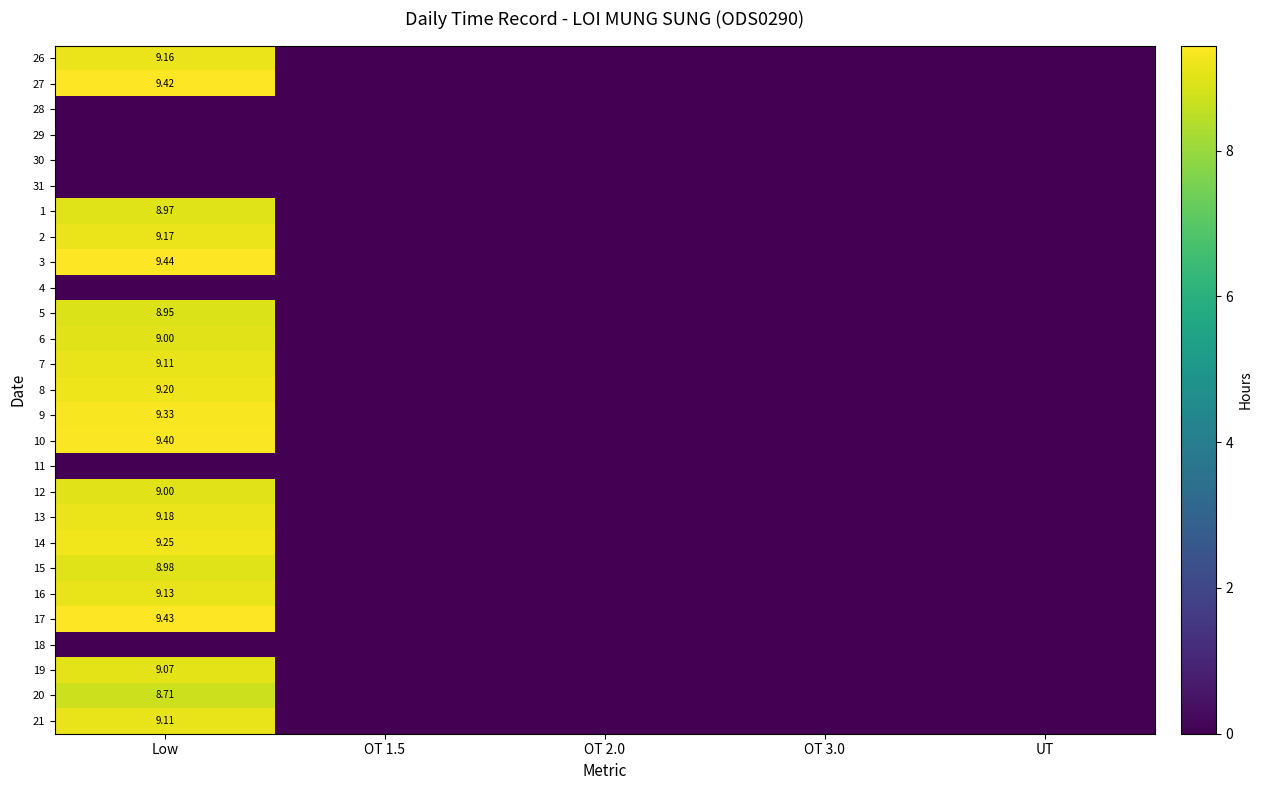

Count the number of categories in the chart.

5